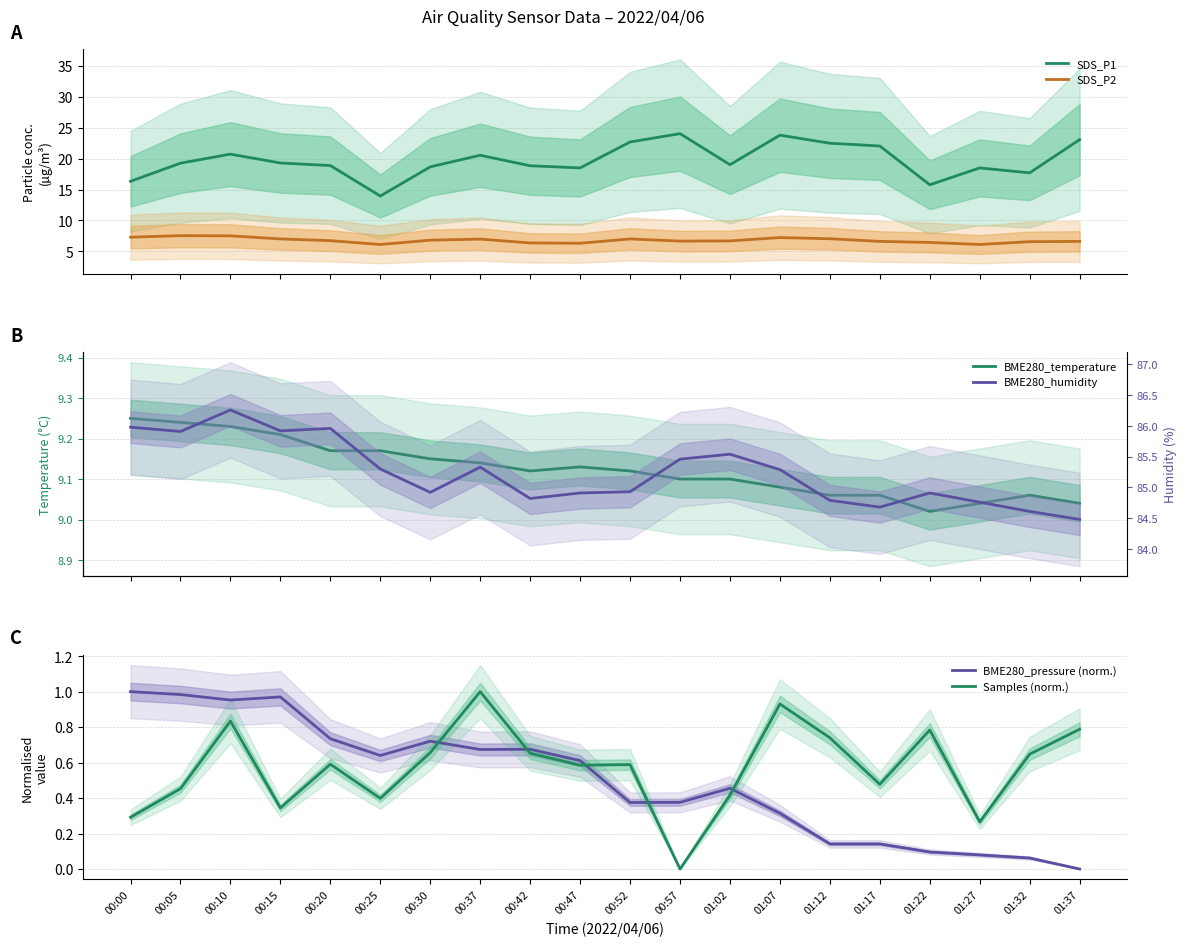

In BME280_temperature, how many points are higher than both neighbors (excluding endpoints)?

2